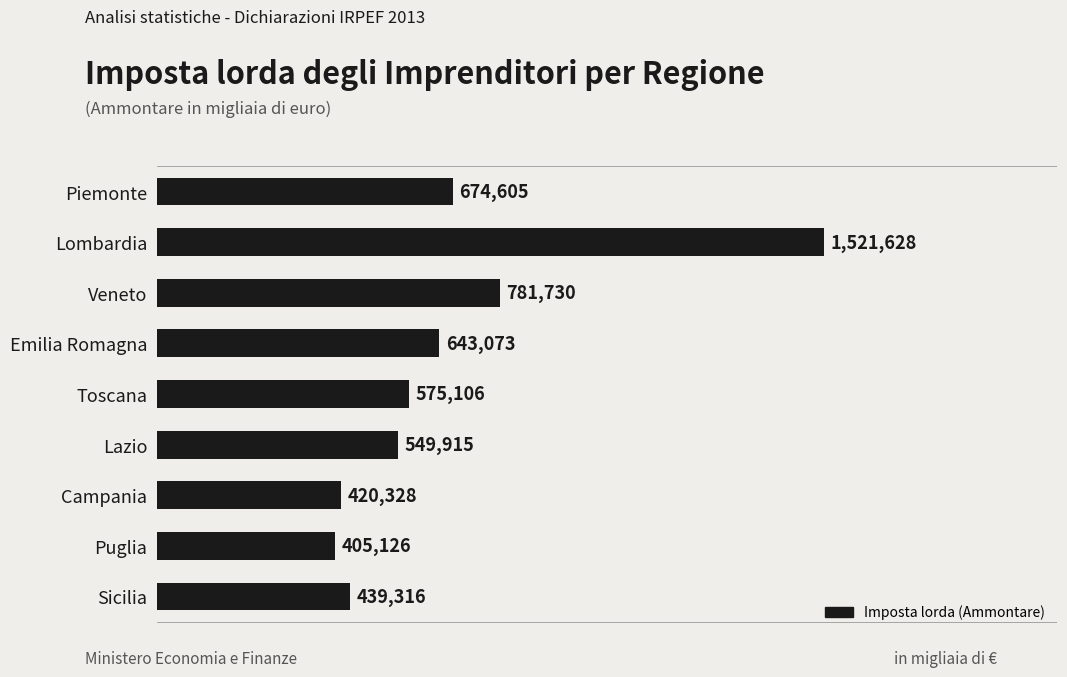

What is the sum of all values?

6010827